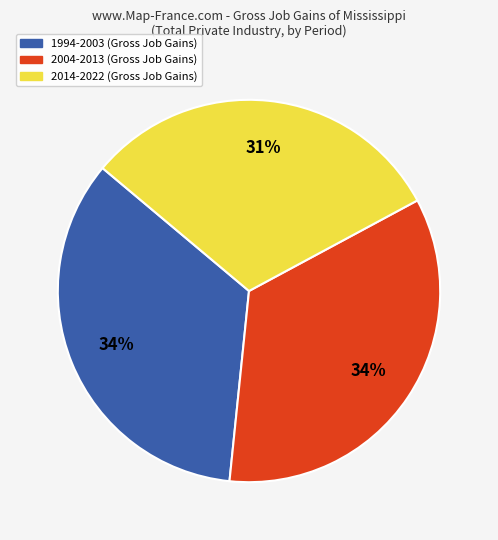

Is there any slice that represents more than half of the pie?

No